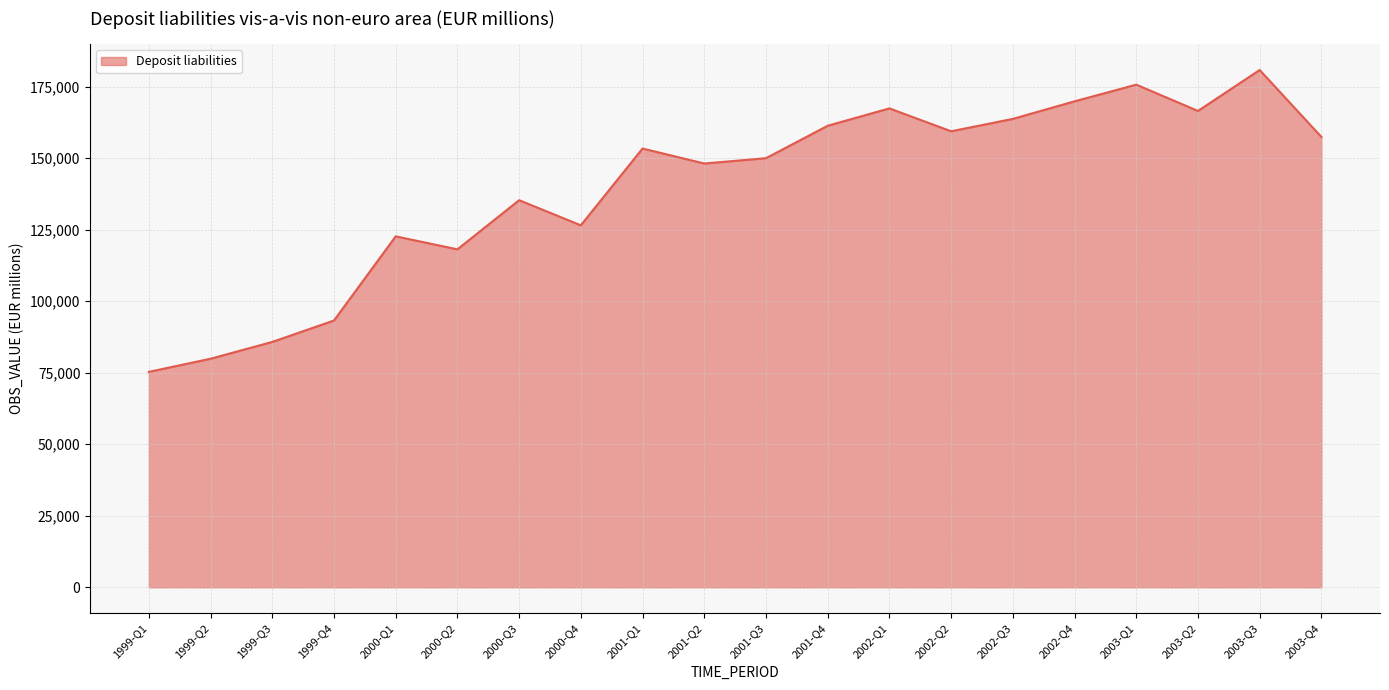

What is the change in value from 1999-Q4 to 2001-Q1?

+60115